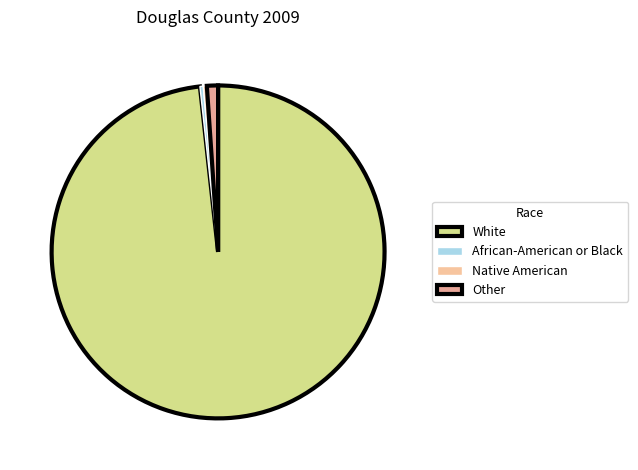

Which has a higher value, African-American or Black or Native American?

Native American